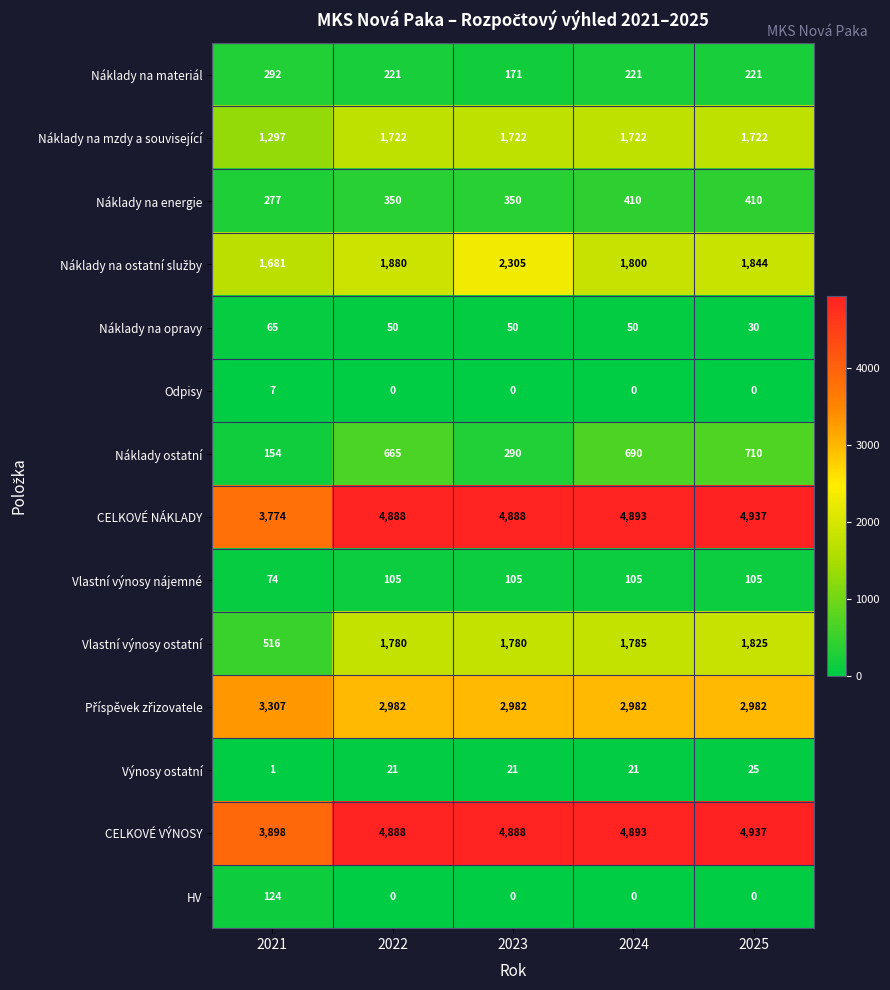

What is the average value of the Náklady na materiál series?

225